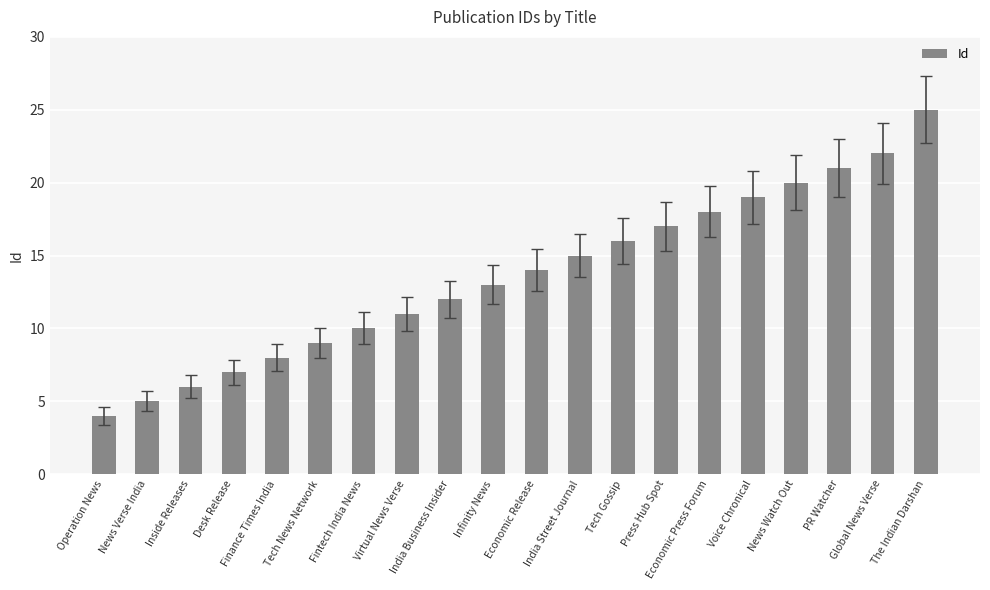

Are the bars grouped side by side (vs. stacked)?

No